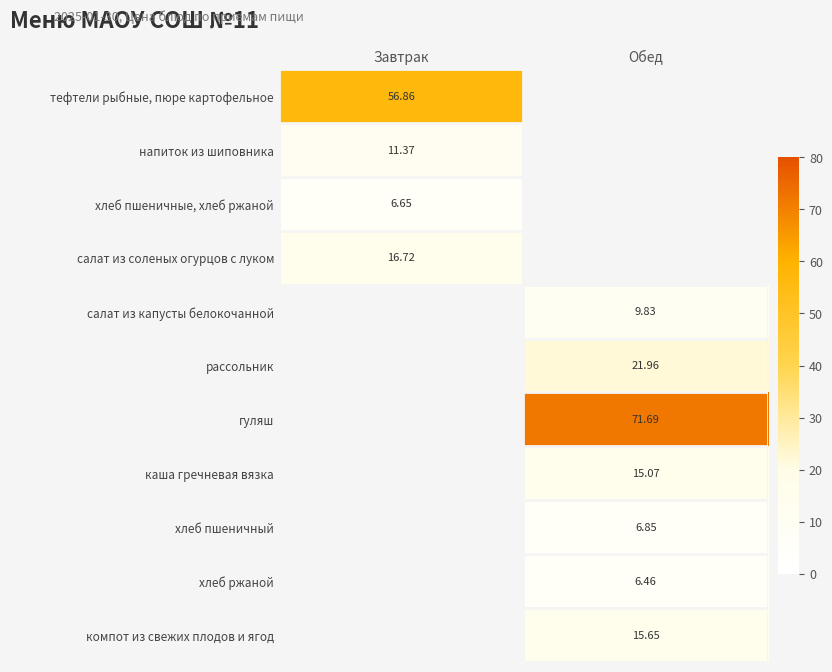

Which has a higher value, Обед or Завтрак?

Завтрак